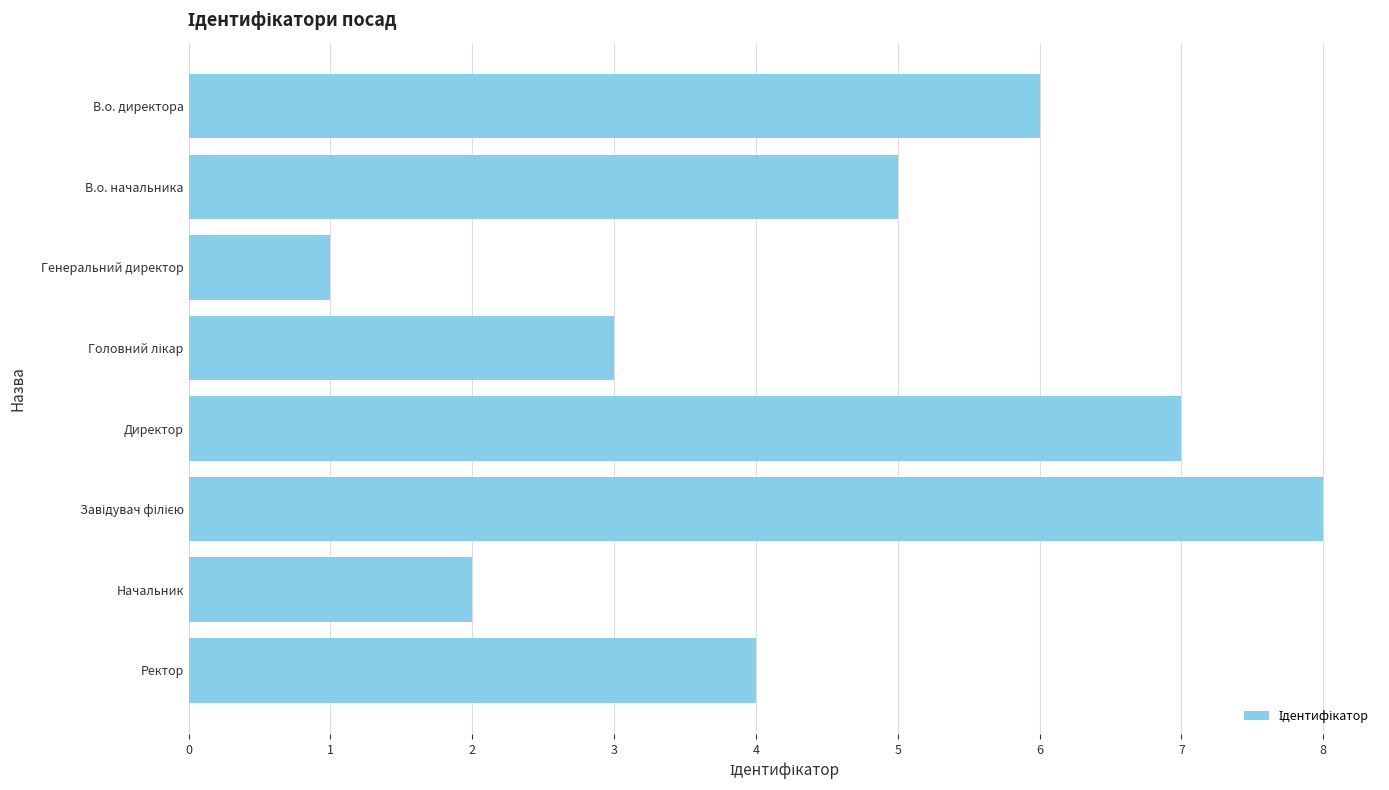

Approximately how many times larger is the value at В.о. начальника compared to Начальник?

2.5